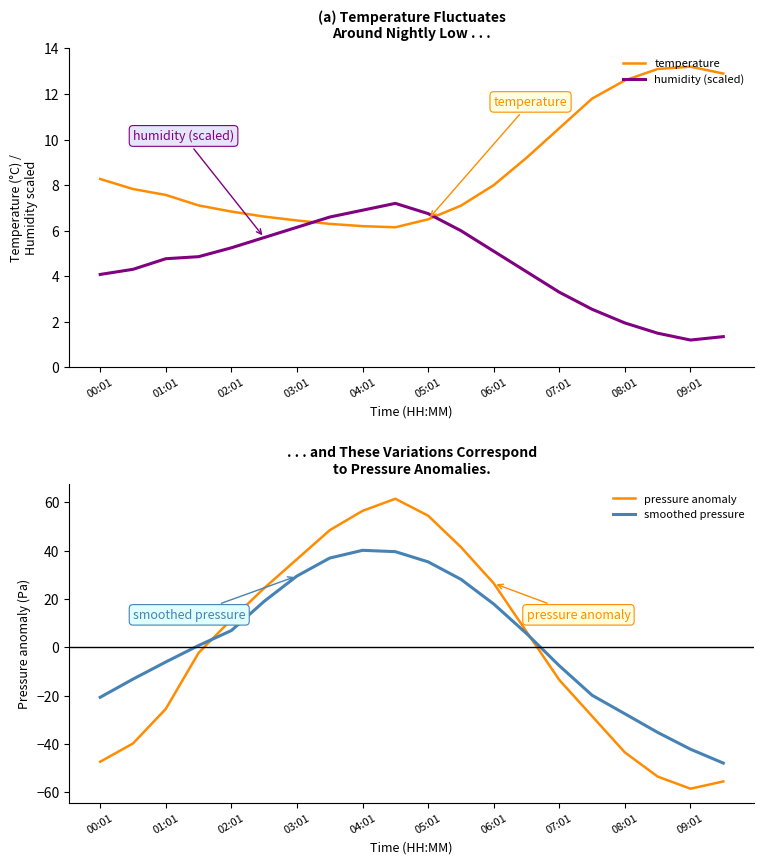

What is the sum of the pressure anomaly values at 00:01 and 19?

-102.9